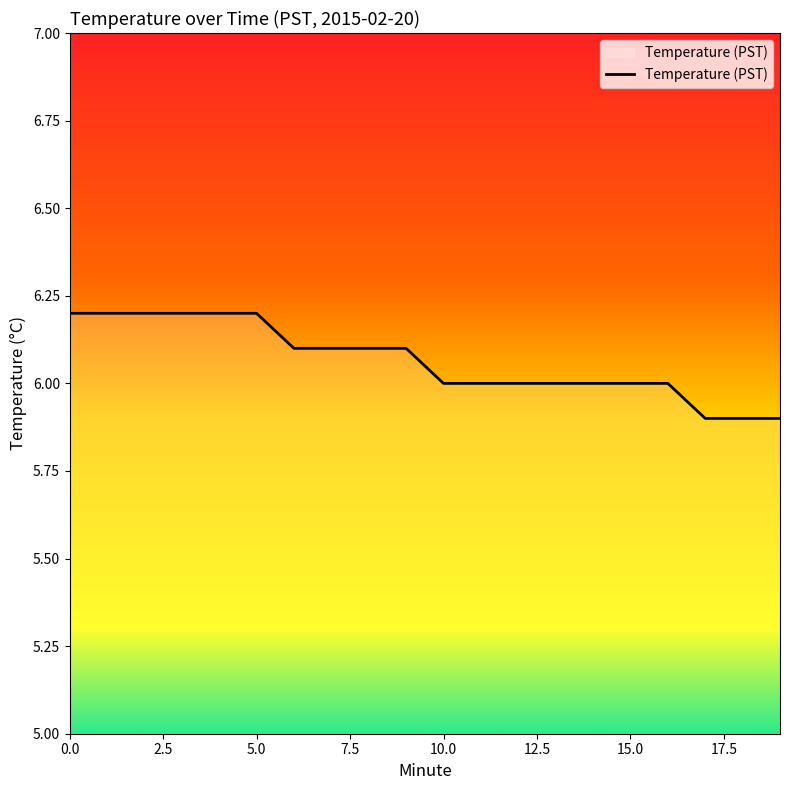

What is the maximum value shown in the chart?

6.2